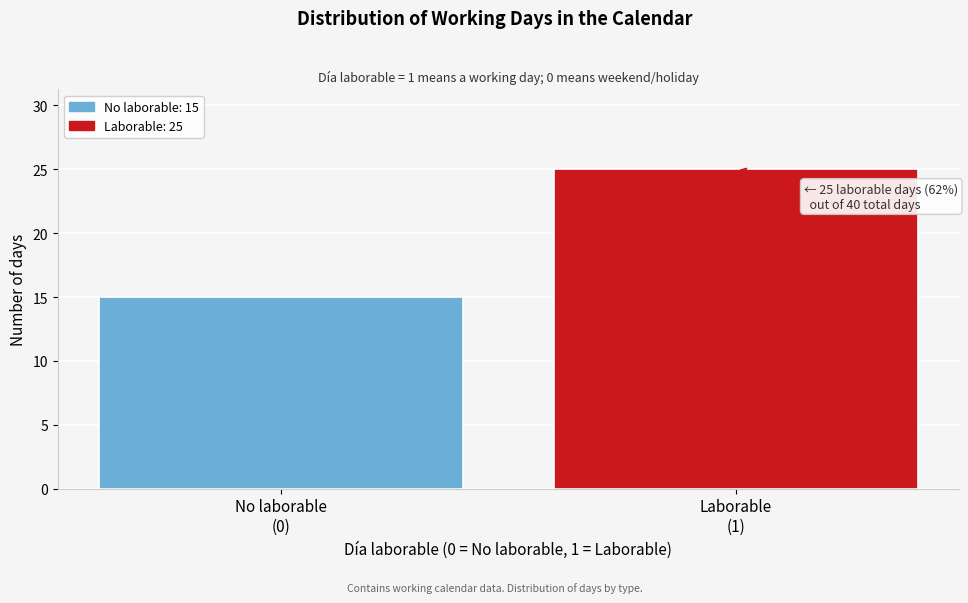

Reading left to right, what are all the values shown in this chart?

15	25